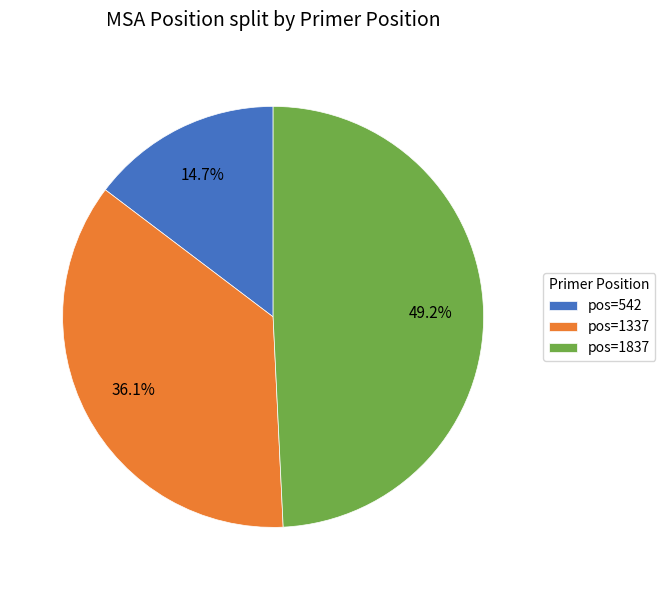

Between pos=1337 and pos=1837, which is larger?

pos=1837